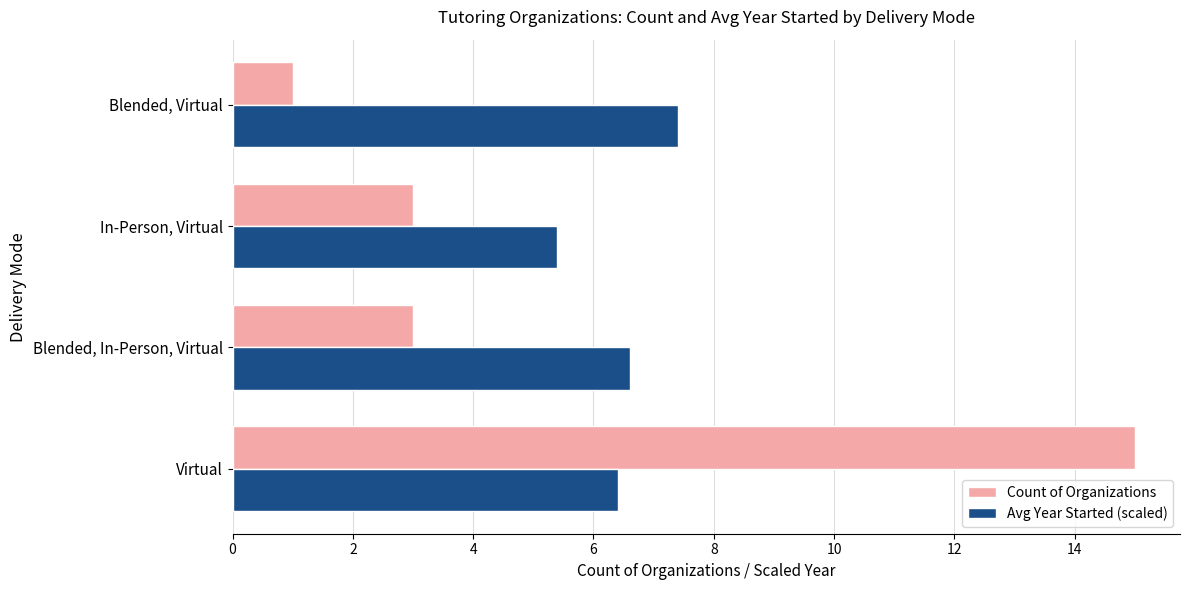

At which label does Avg Year Started (scaled) reach its minimum?

In-Person, Virtual